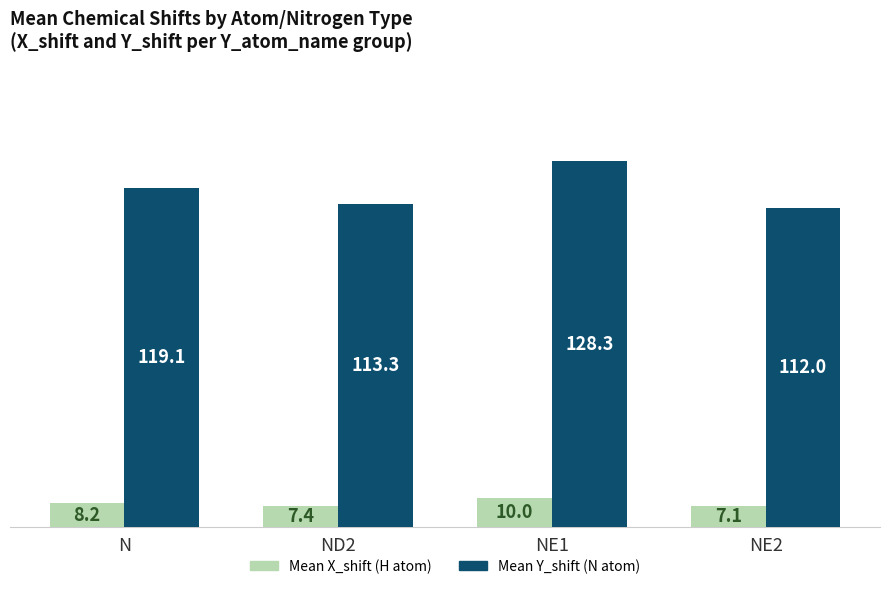

What is the difference between the highest and lowest values at N?

110.9